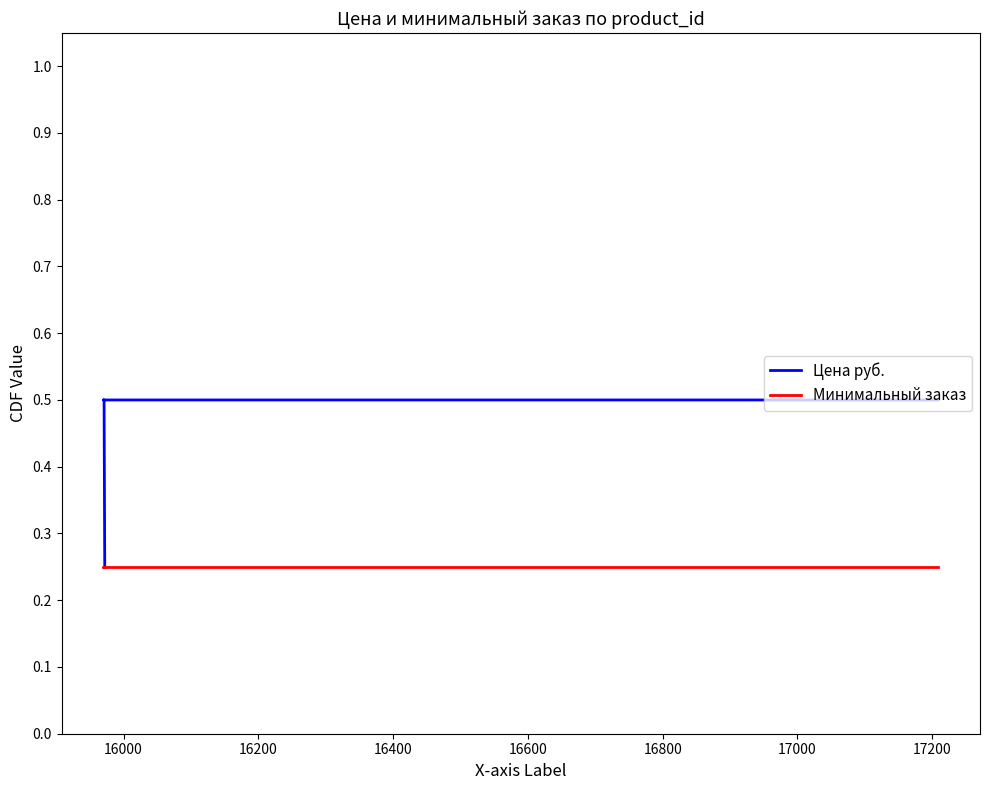

True or false: Цена руб. and Минимальный заказ intersect in this chart.

False